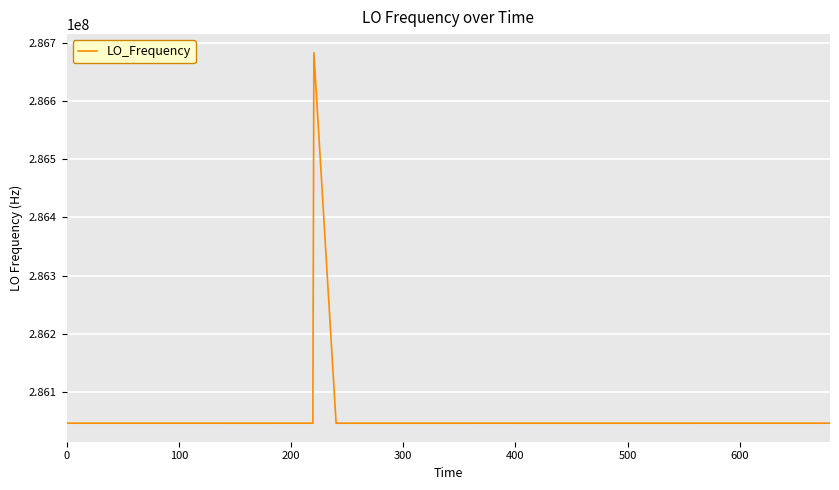

What is the greatest value displayed?

286682704.0